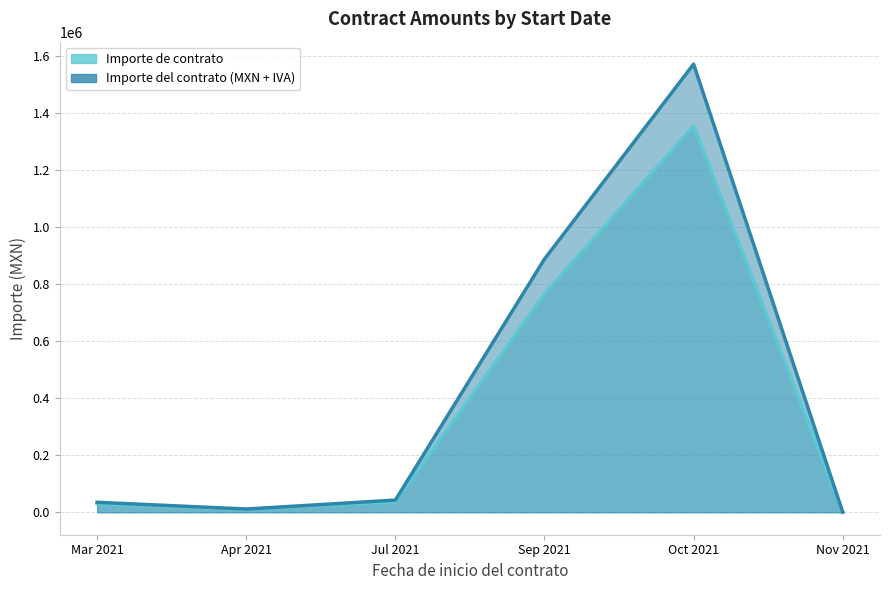

List the series in order of their peak value, lowest first.

Importe de contrato, Importe del contrato (MXN + IVA)